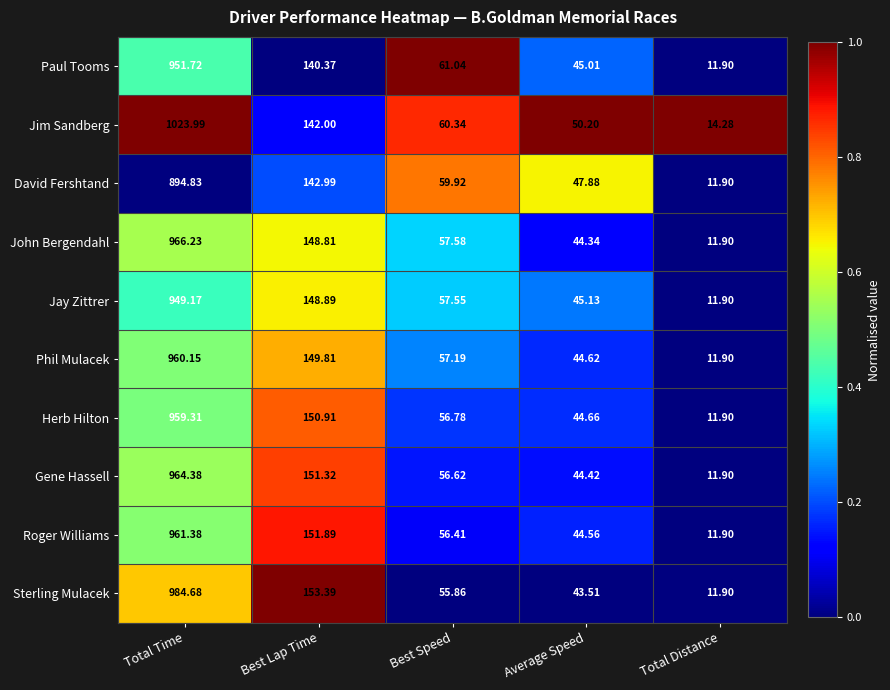

Which category has the highest value across all series?

Total Time